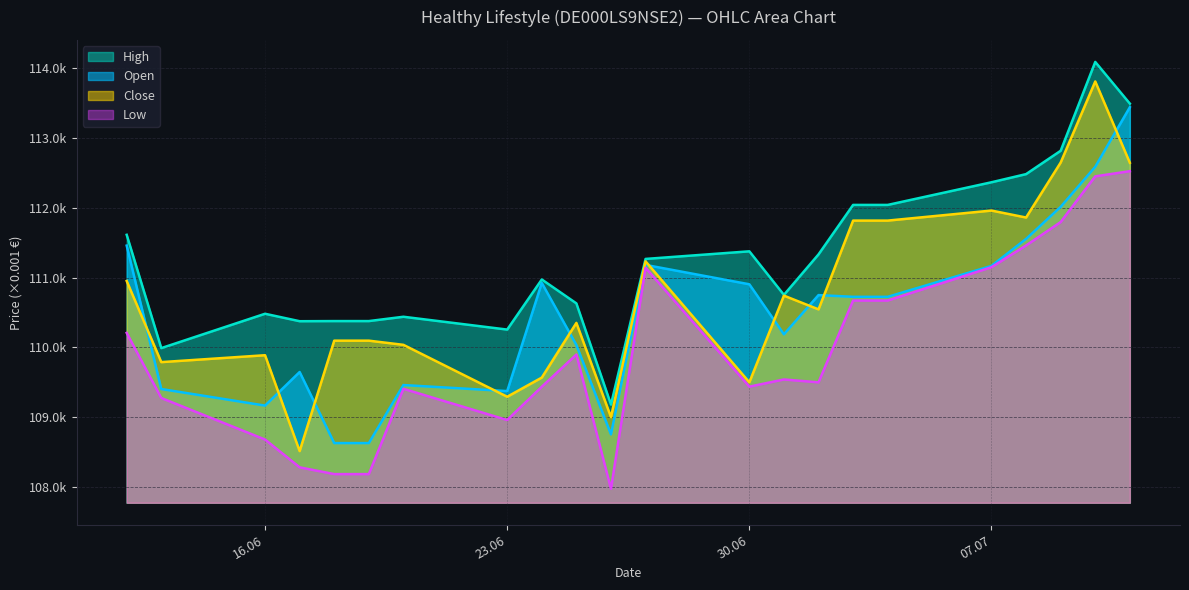

True or false: Close has more than 0 points higher than both neighbors.

True